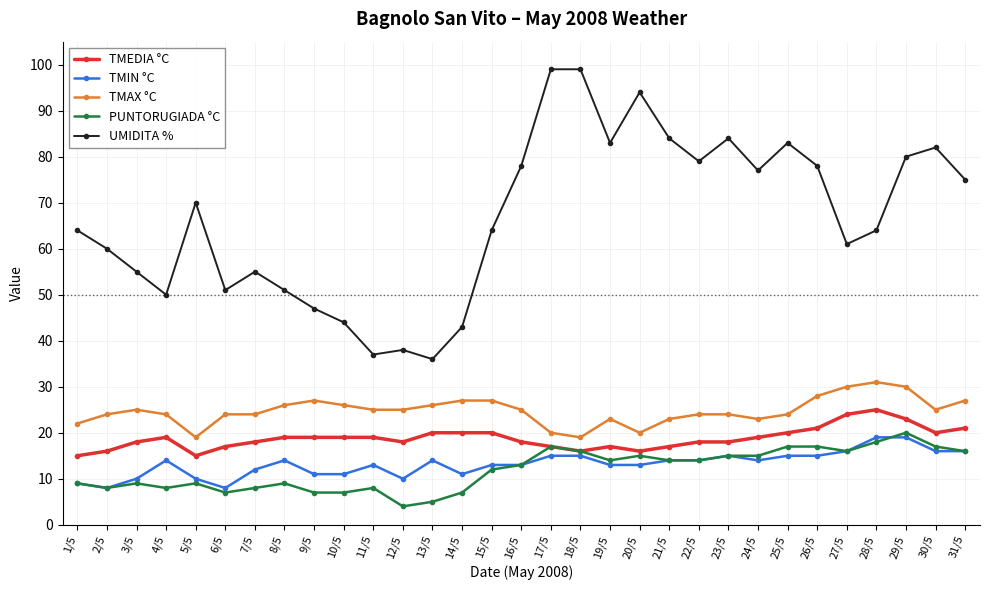

Does the chart have visible grid lines?

Yes